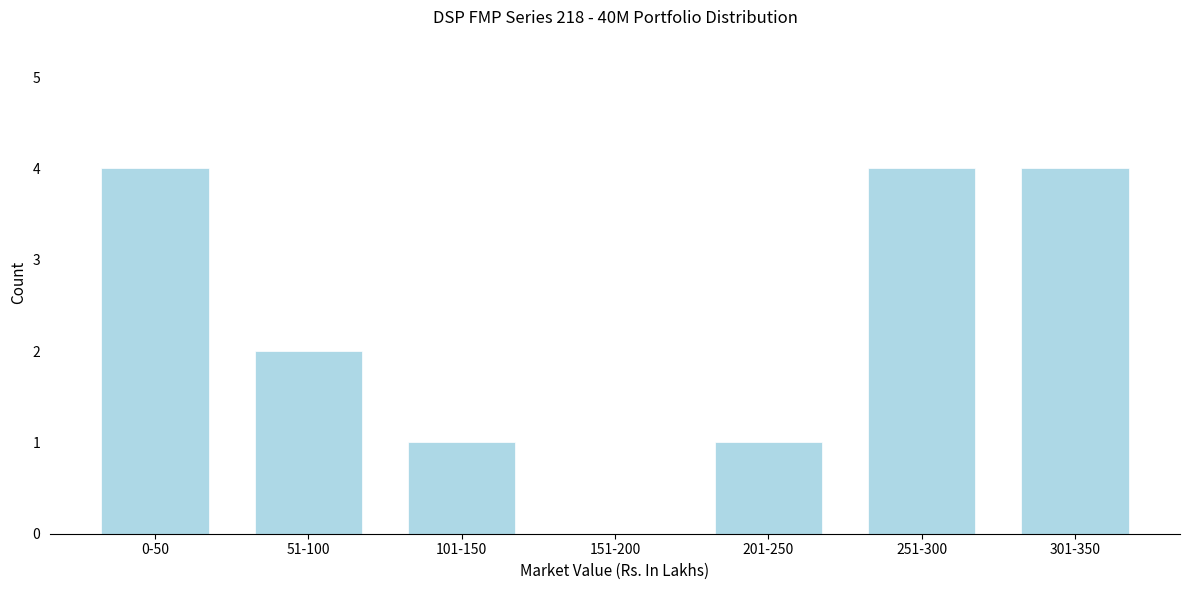

Reading left to right, extract all data points from this chart.

0-50=4	51-100=2	101-150=1	151-200=0	201-250=1	251-300=4	301-350=4